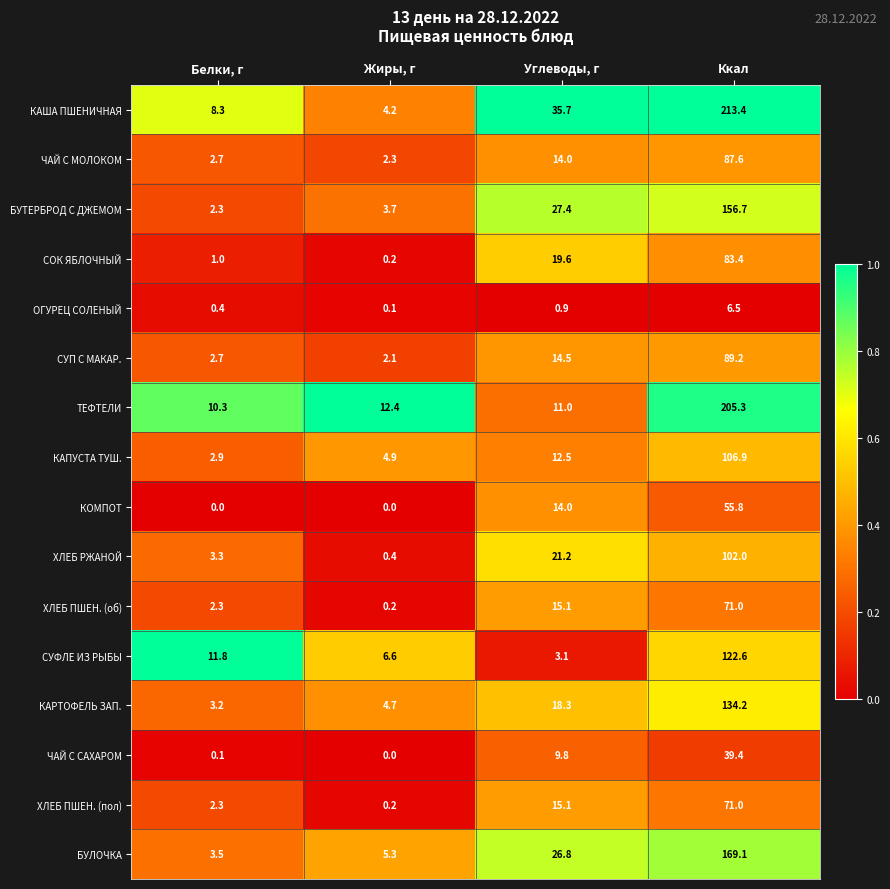

Which series changed the most between Углеводы, г and Ккал?

ТЕФТЕЛИ